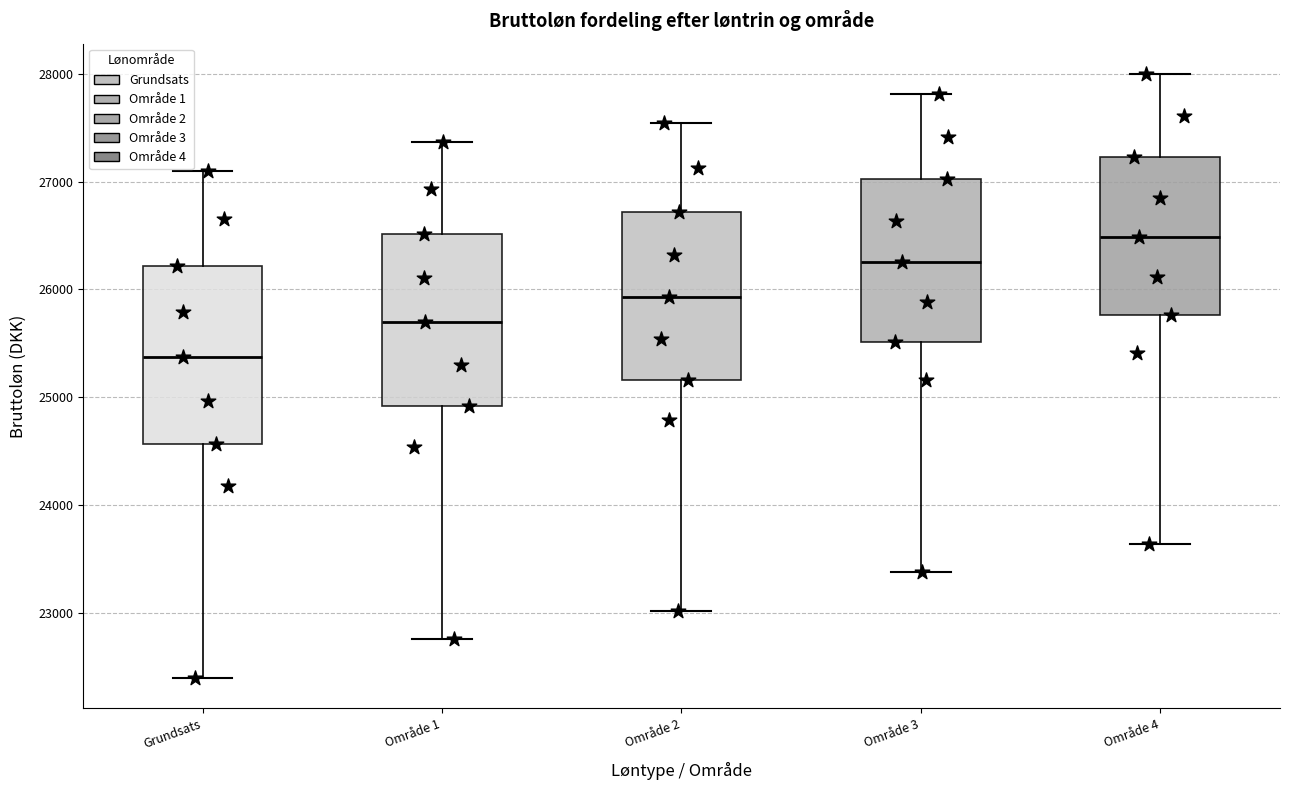

Which box has the highest median line?

Område 4